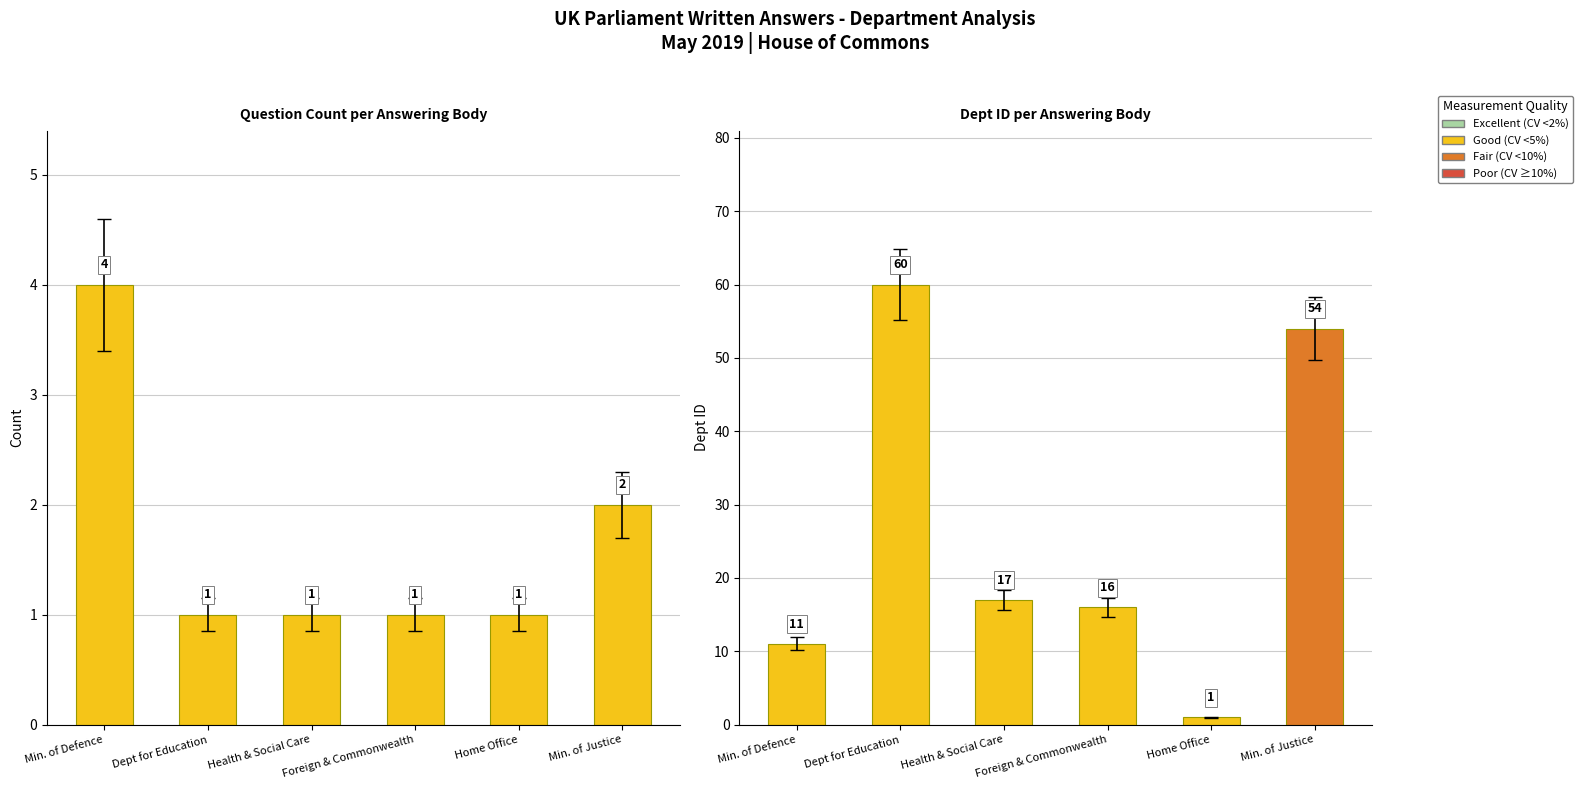

What position from the right is Min. of Justice?

1